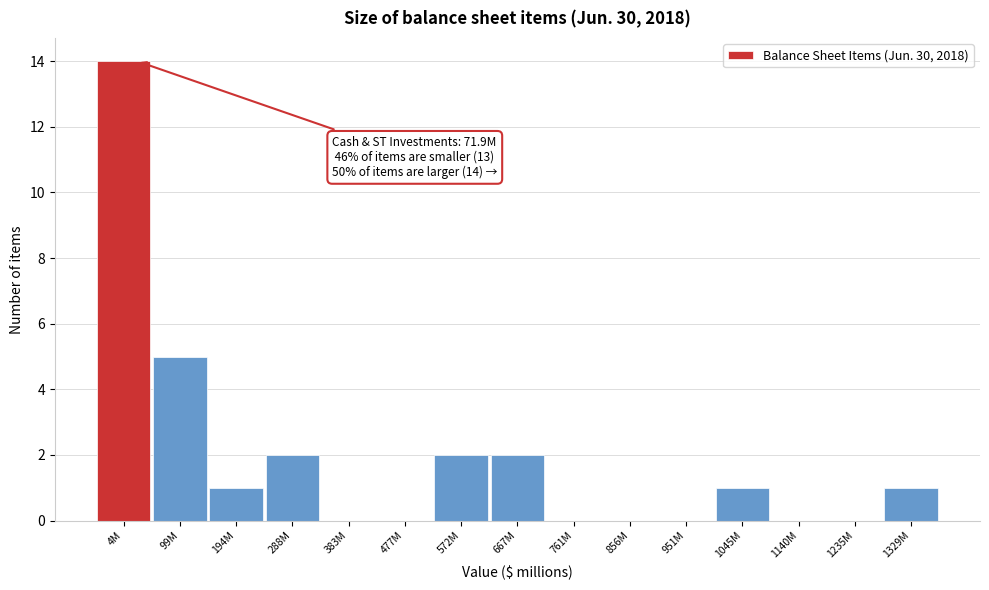

Reading left to right, extract all data points from this chart.

4M=14	99M=5	194M=1	288M=2	383M=0	477M=0	572M=2	667M=2	761M=0	856M=0	951M=0	1045M=1	1140M=0	1235M=0	1329M=1